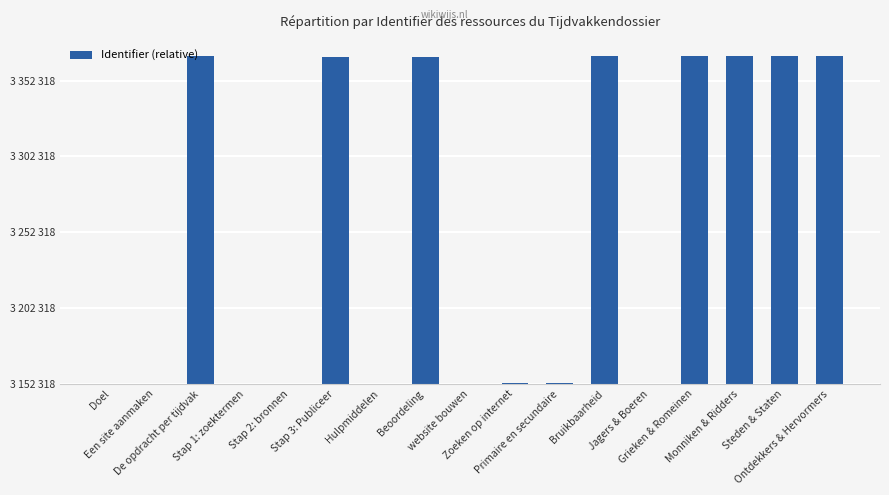

List the labels in order of value, largest first.

De opdracht per tijdvak, Ontdekkers & Hervormers, Steden & Staten, Monniken & Ridders, Grieken & Romeinen, Bruikbaarheid, Stap 3: Publiceer, Beoordeling, Primaire en secundaire, Zoeken op internet, Hulpmiddelen, Stap 2: bronnen, Stap 1: zoektermen, Jagers & Boeren, website bouwen, Een site aanmaken, Doel